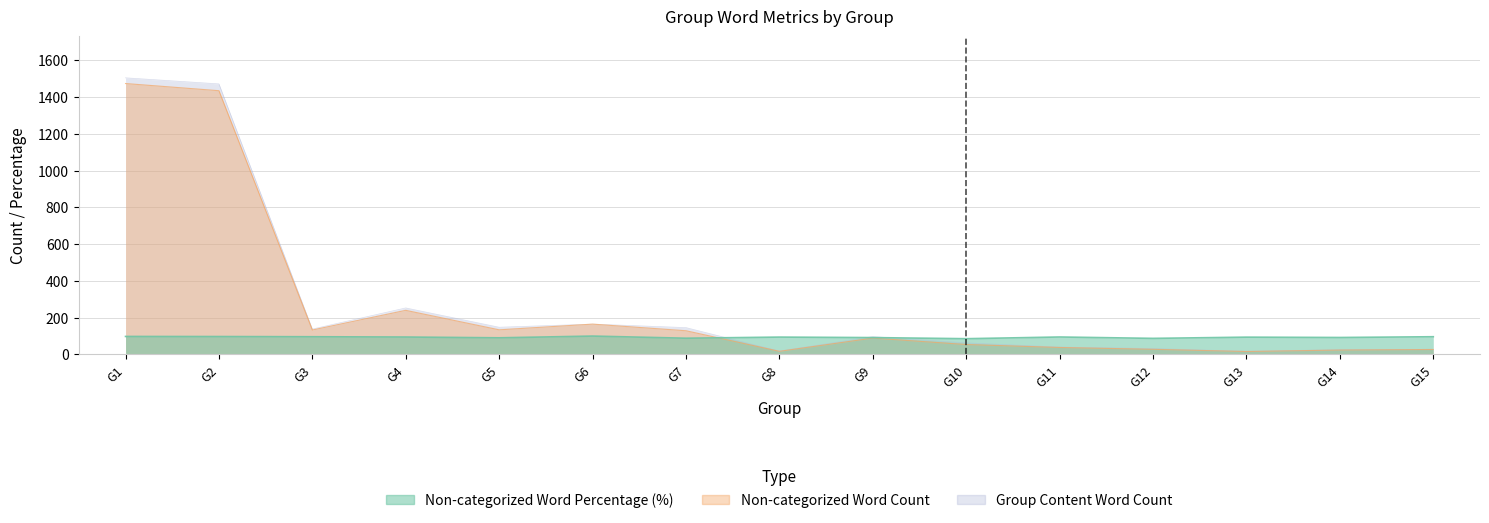

Read the Non-categorized Word Count value at G12.

28.0